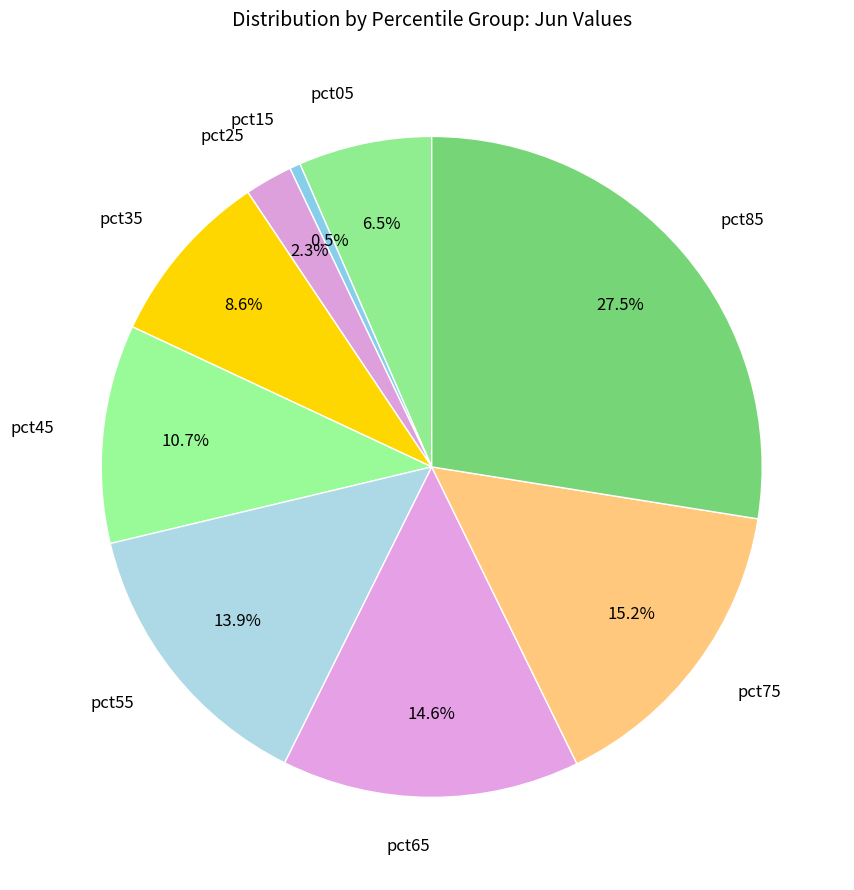

How many segments does this pie chart have?

9